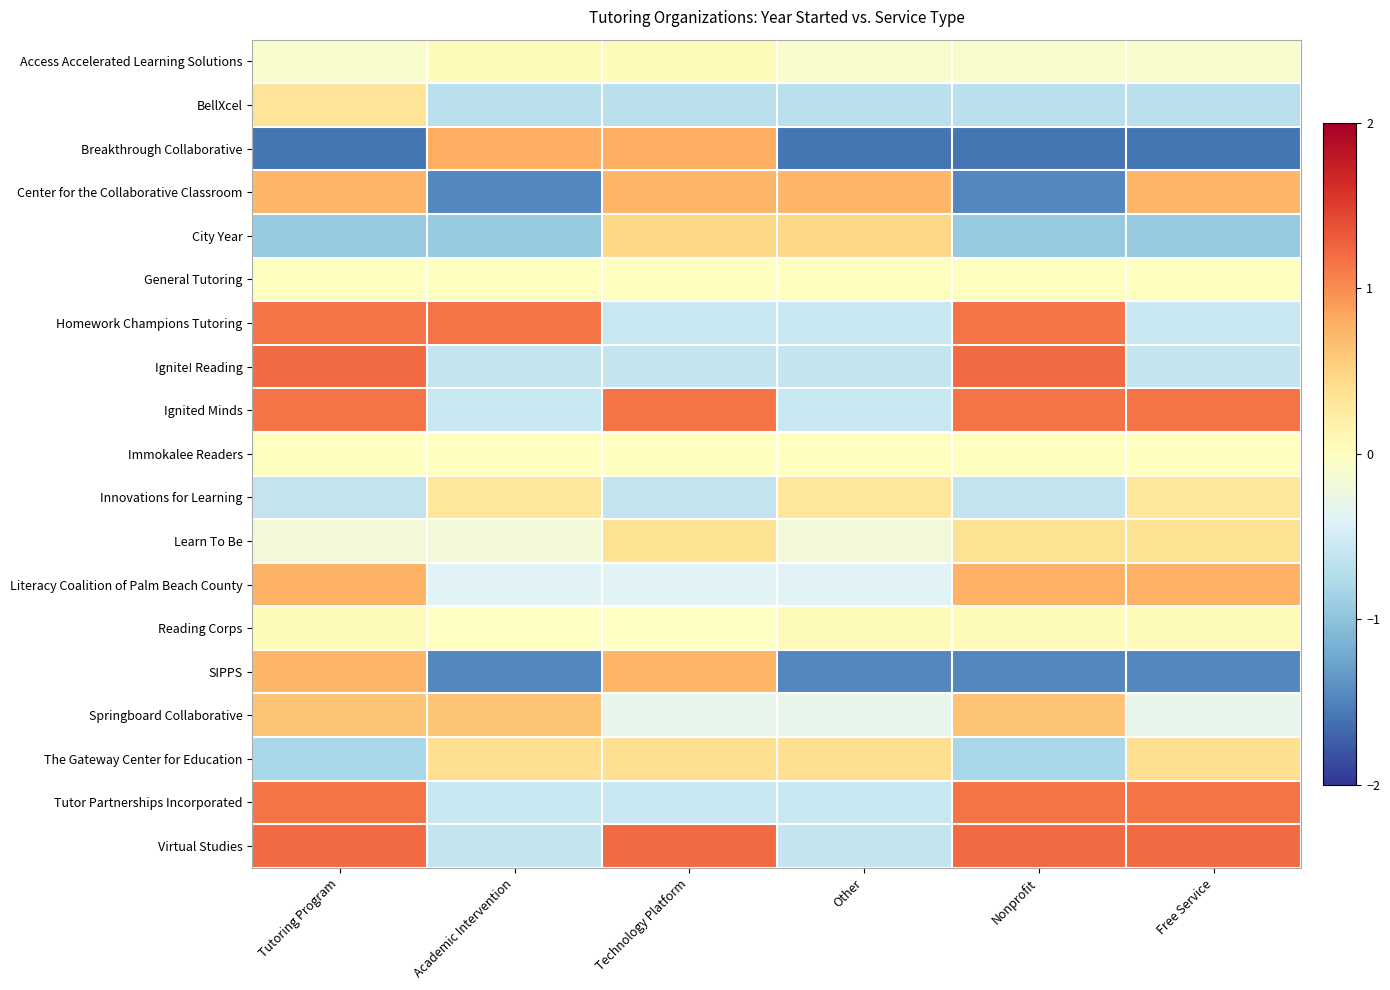

What is the total value across all series at Tutoring Program?

4.8